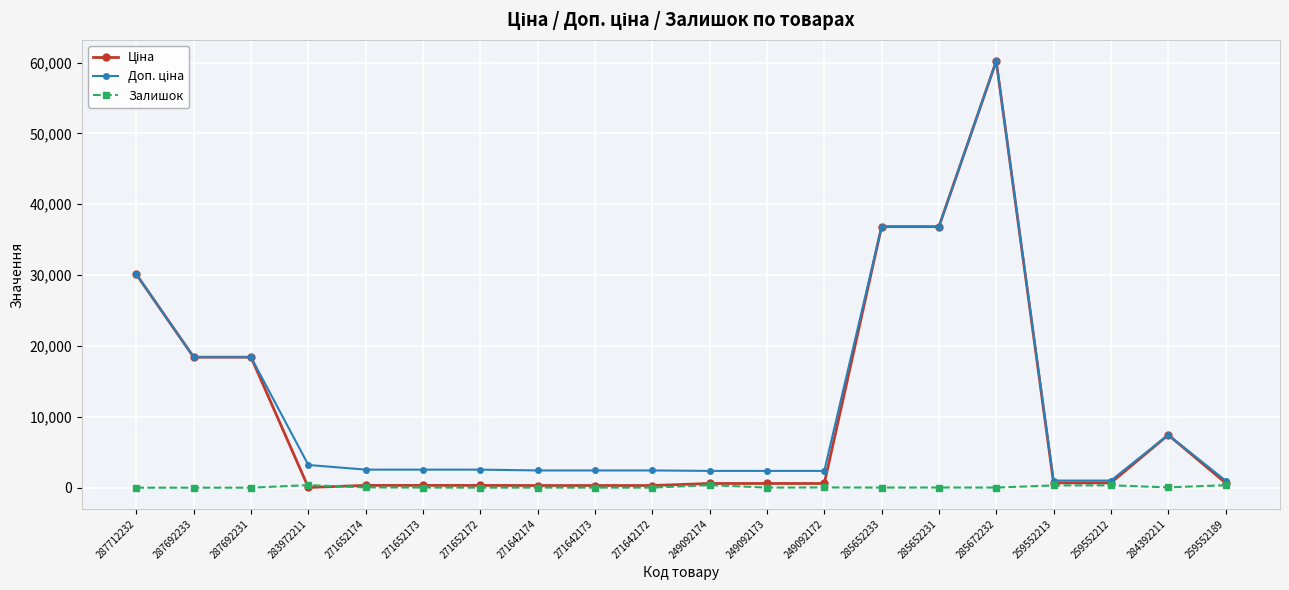

What is the difference between the maximum and minimum values in the Залишок series?

365.0